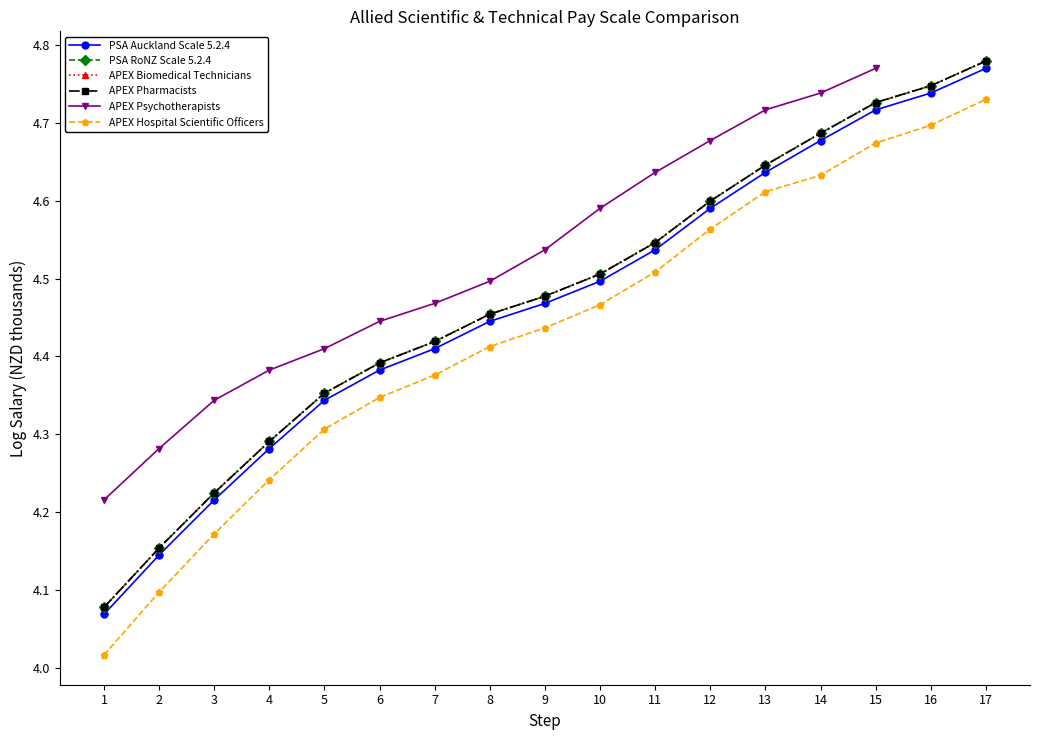

What is the value of the APEX Hospital Scientific Officers point at the 1st from the left?

4.0